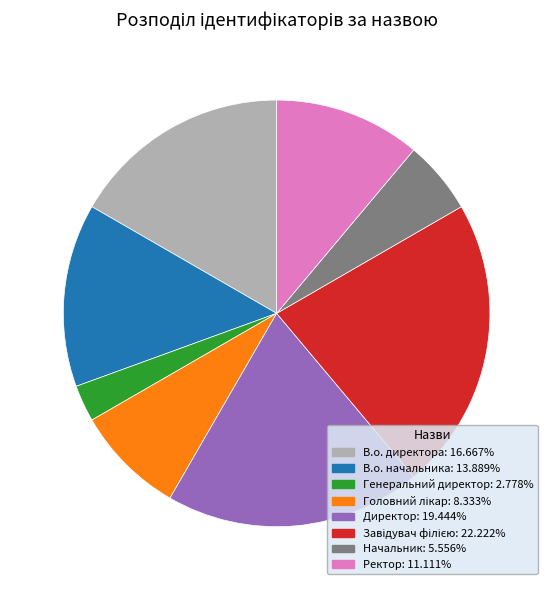

The Директор slice represents 19% of the pie. True or false?

True